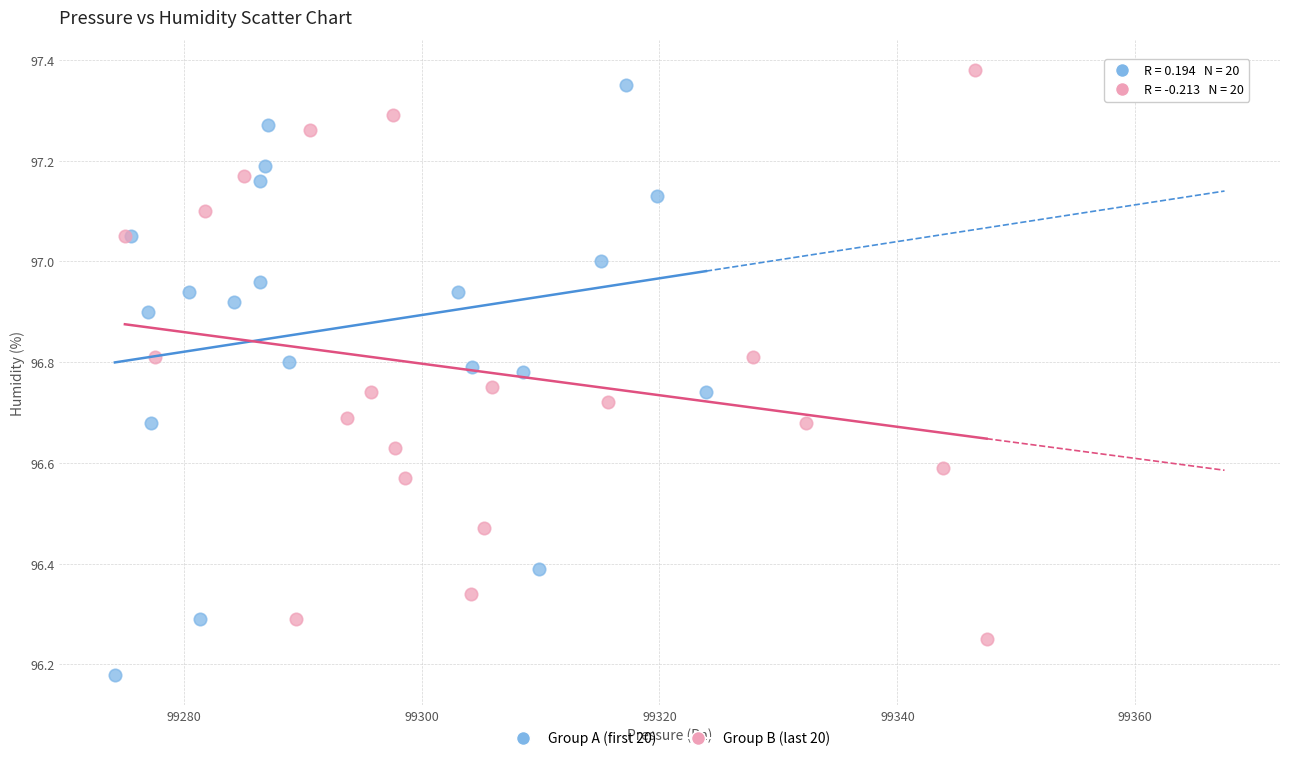

Which series has the largest Y range (max minus min)?

Group A (first 20)